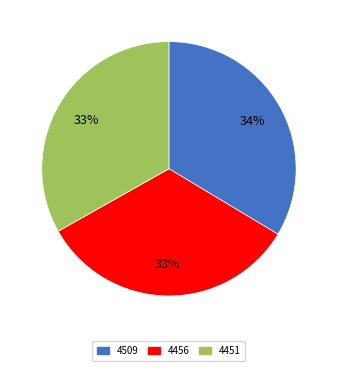

To the nearest percent, what percentage of the pie is 4456?

33%